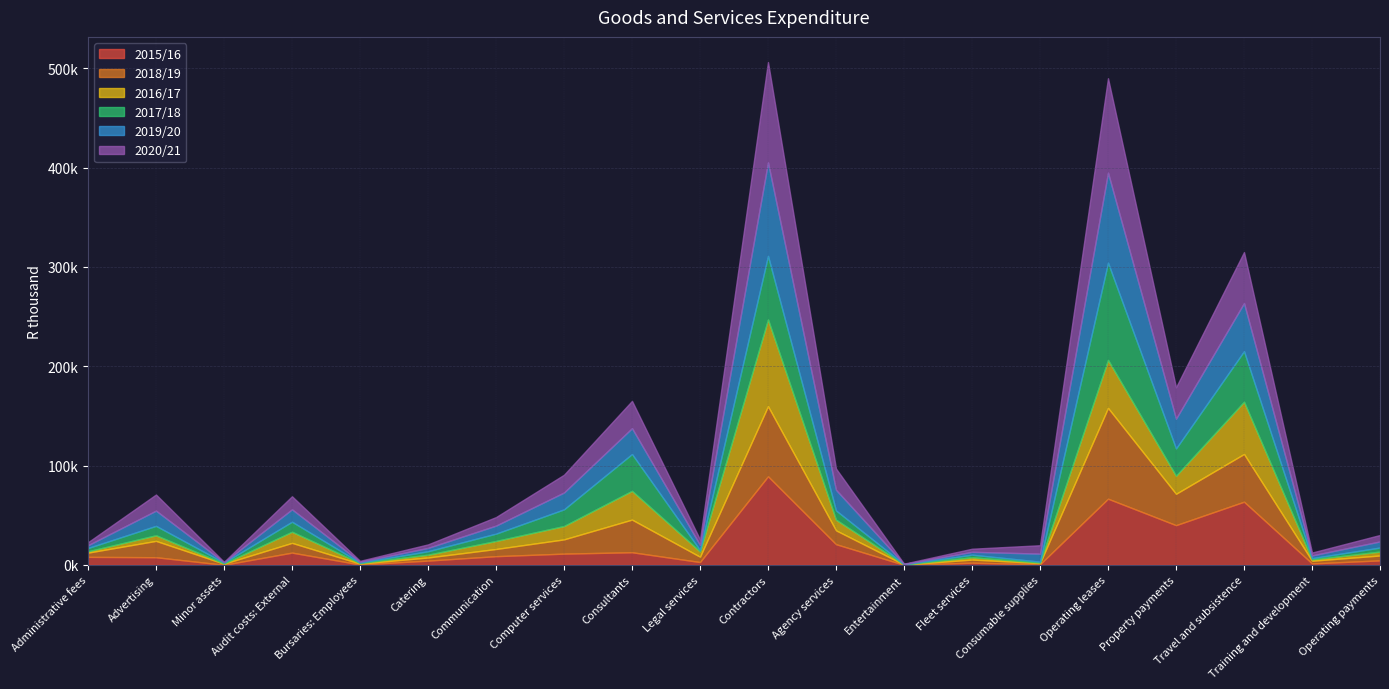

Rank the categories by 2019/20 value from lowest to highest.

Entertainment, Minor assets, Bursaries: Employees, Training and development, Administrative fees, Fleet services, Catering, Legal services, Operating payments, Communication, Consumable supplies, Audit costs: External, Advertising, Computer services, Agency services, Consultants, Property payments, Travel and subsistence, Operating leases, Contractors